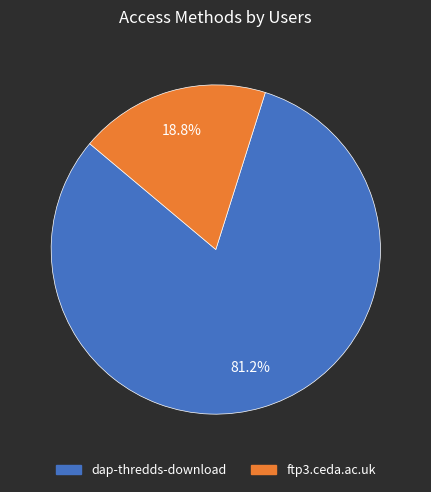

Between ftp3.ceda.ac.uk and dap-thredds-download, which is larger?

dap-thredds-download